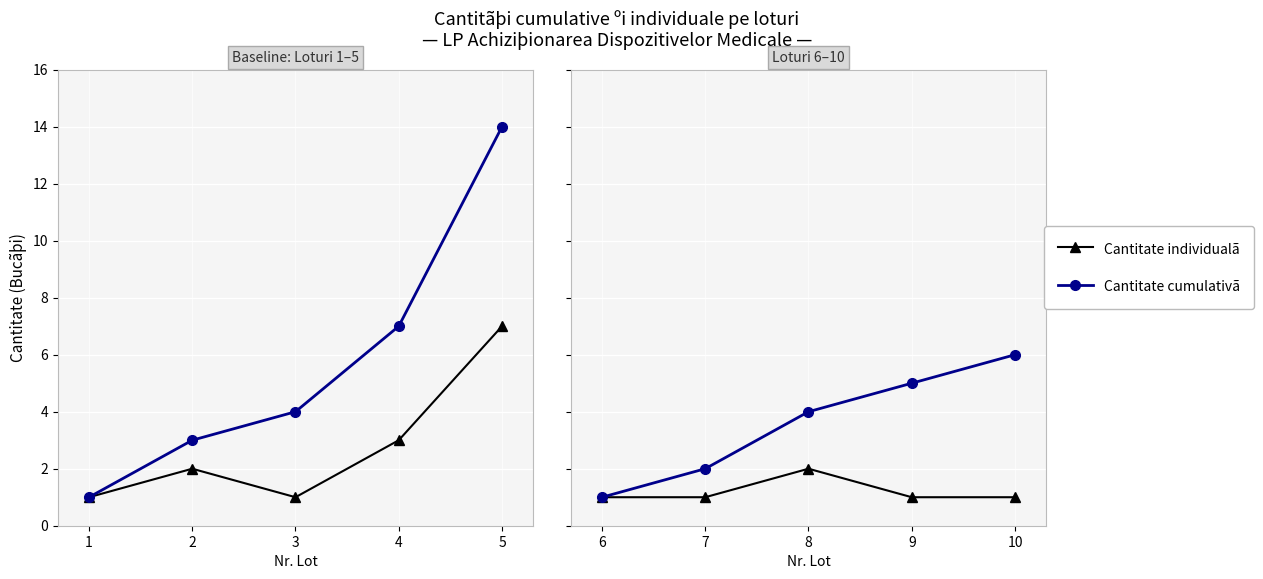

True or false: Cantitate cumulativã has more than 0 points higher than both neighbors.

False